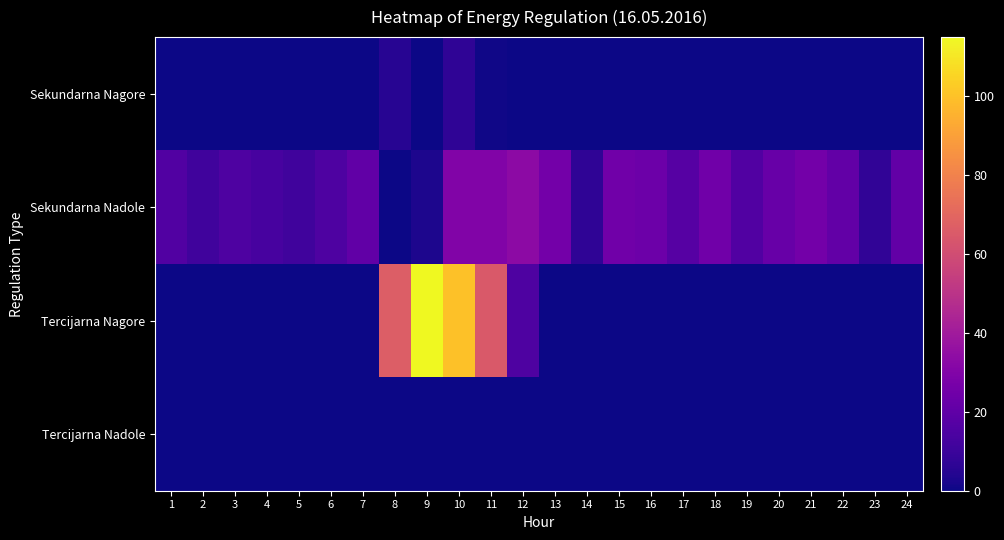

What is the total value across all series at 6?

15.0